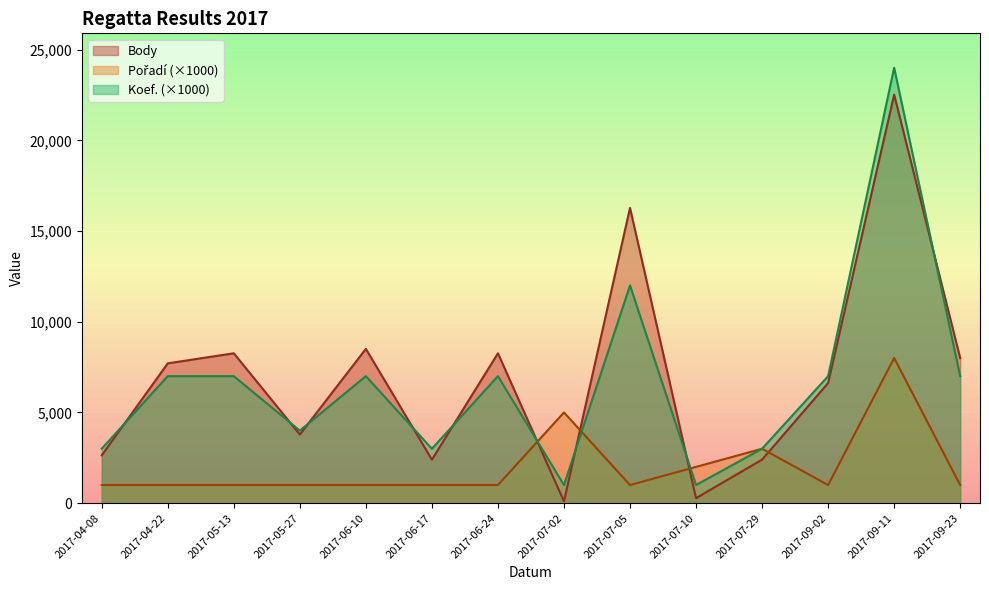

At which category is the sum across all series the highest?

2017-09-11